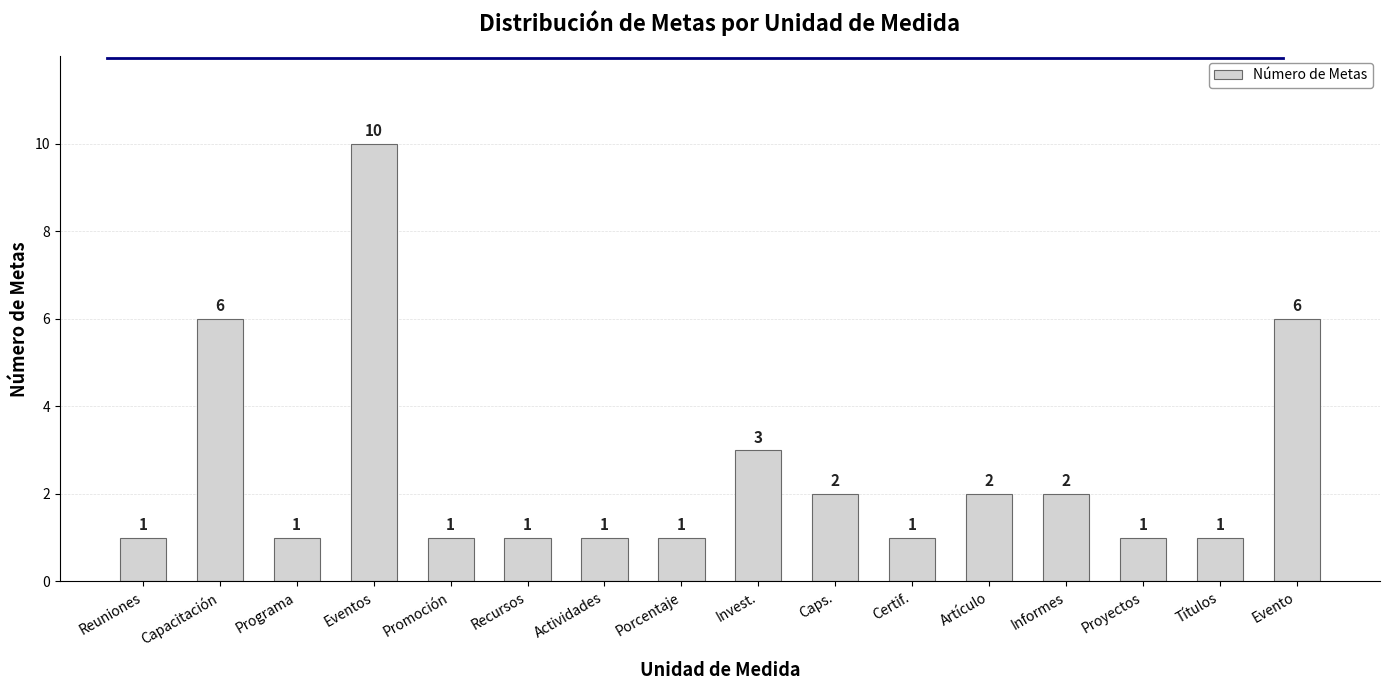

What is the difference between the values at Eventos and Artículo?

8